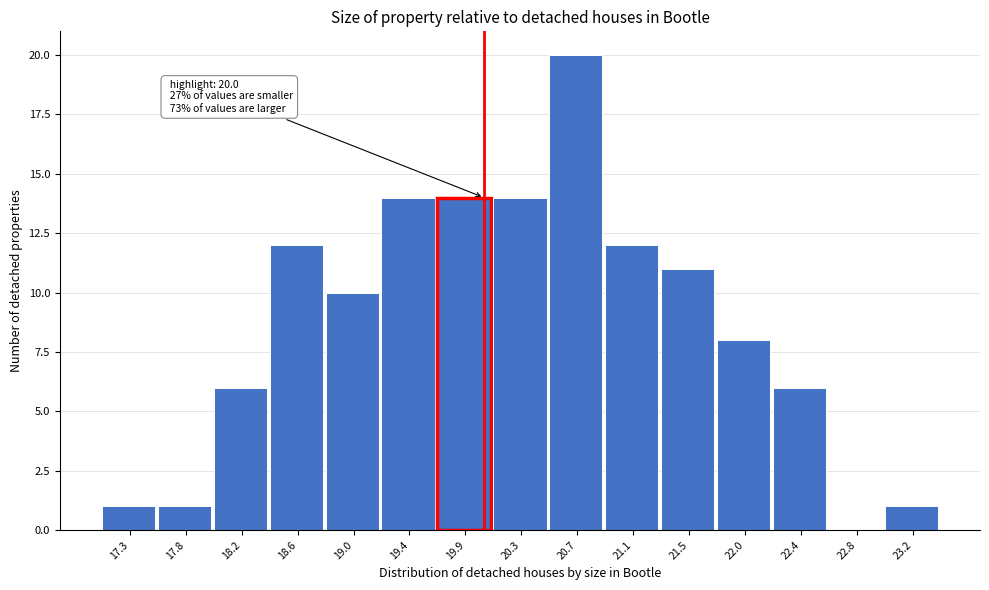

Over which range of the x-axis is the bar tallest?

20.49 to 20.91